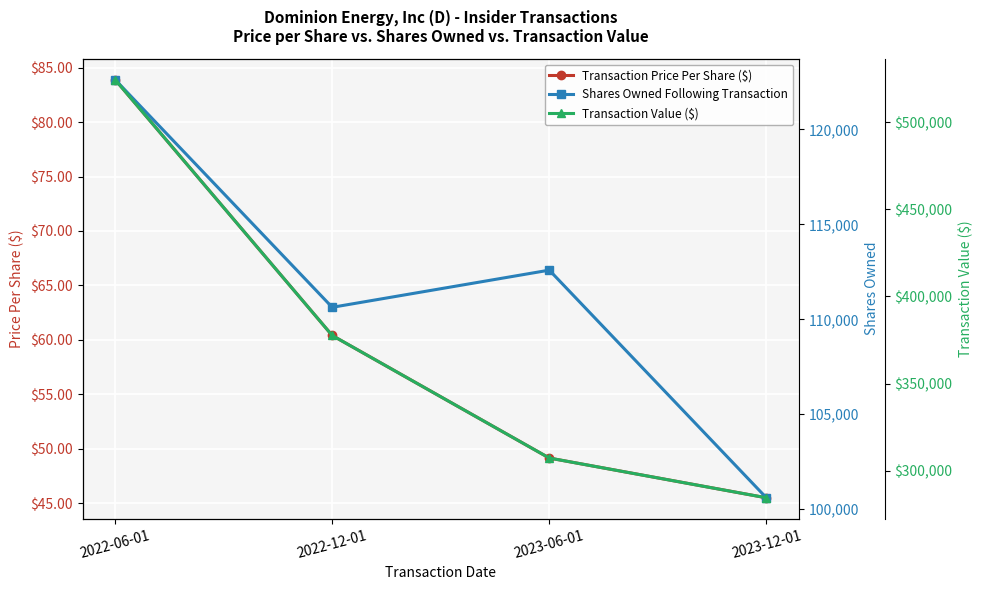

Rank the categories by Shares Owned Following Transaction value from highest to lowest.

2022-06-01, 2023-06-01, 2022-12-01, 2023-12-01